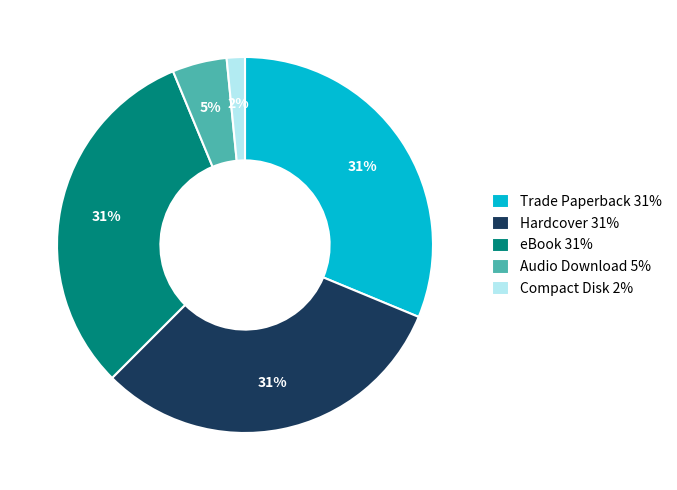

To the nearest percent, what is the combined percentage of Trade Paperback 31% and Hardcover 31%?

62%